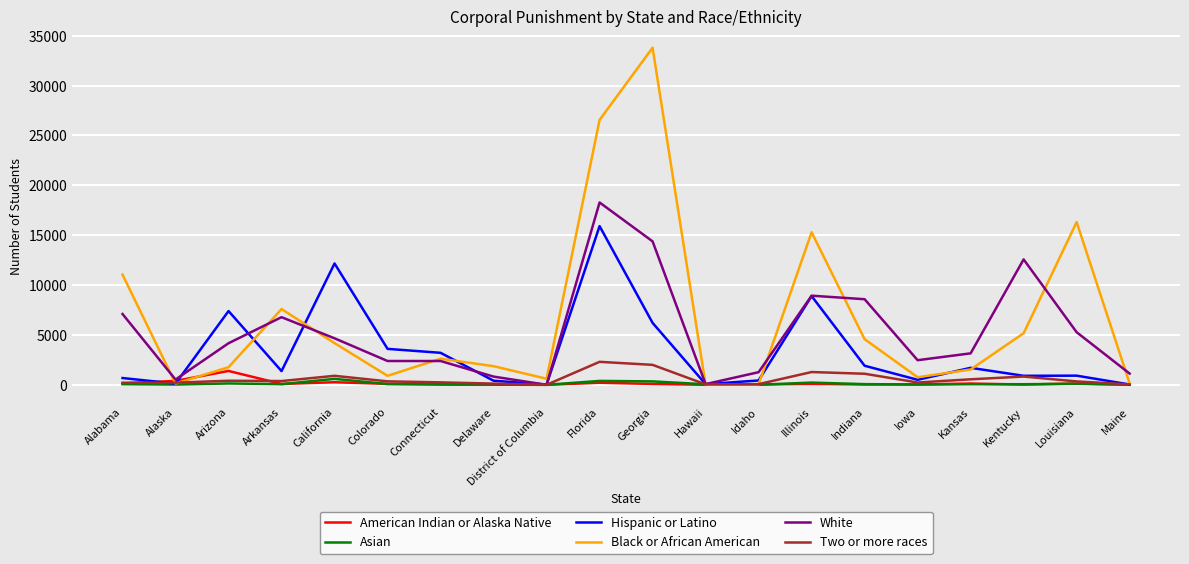

What is the maximum value shown in the chart?

33791